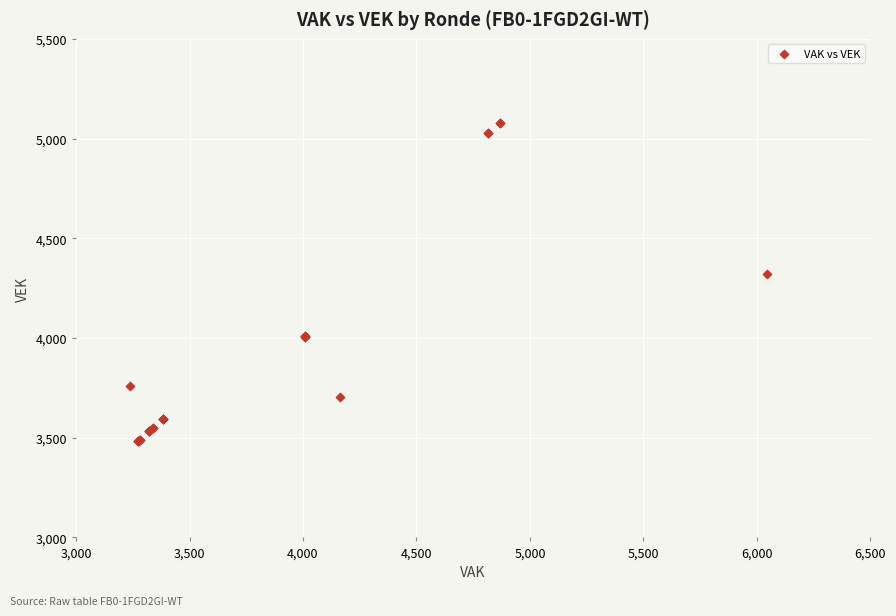

What Y value in the scatter plot is closest to 4281?

4321